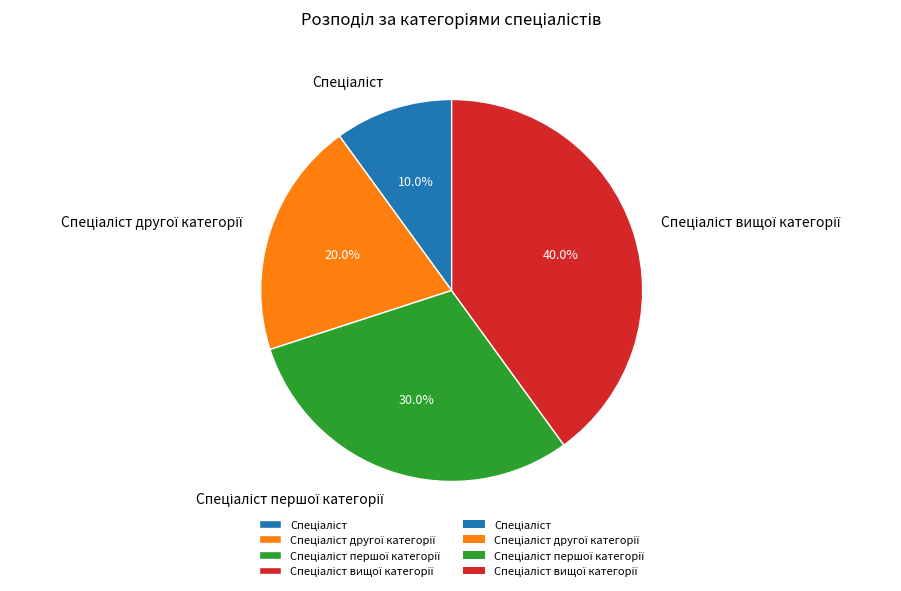

Does any single category account for the majority?

No